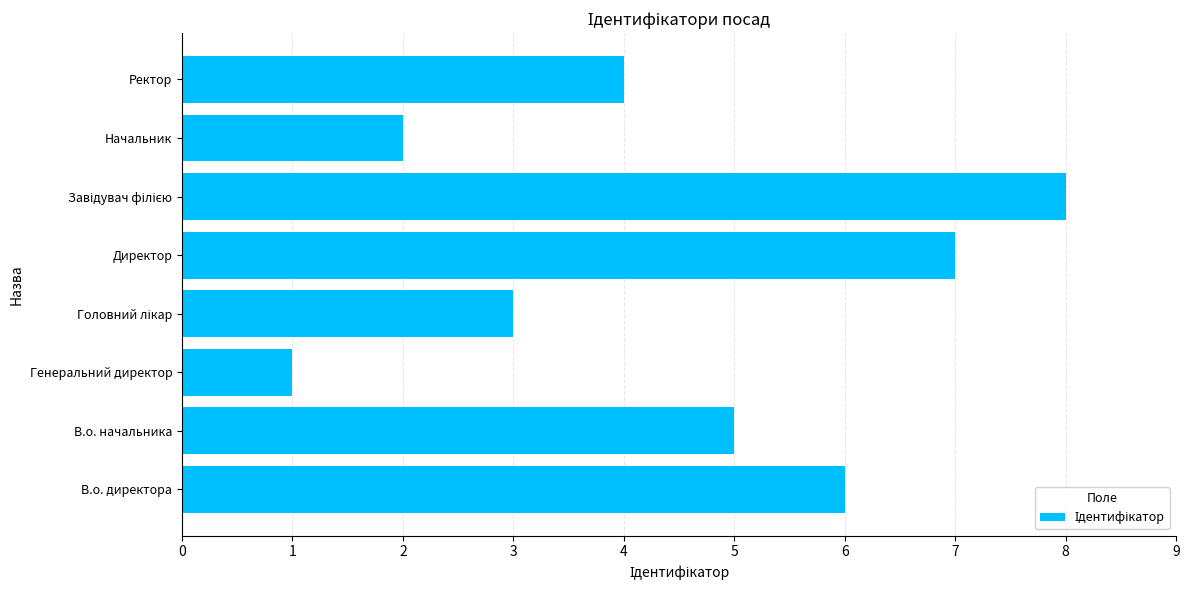

What is the ratio of the value at Ректор to the value at Директор?

0.6